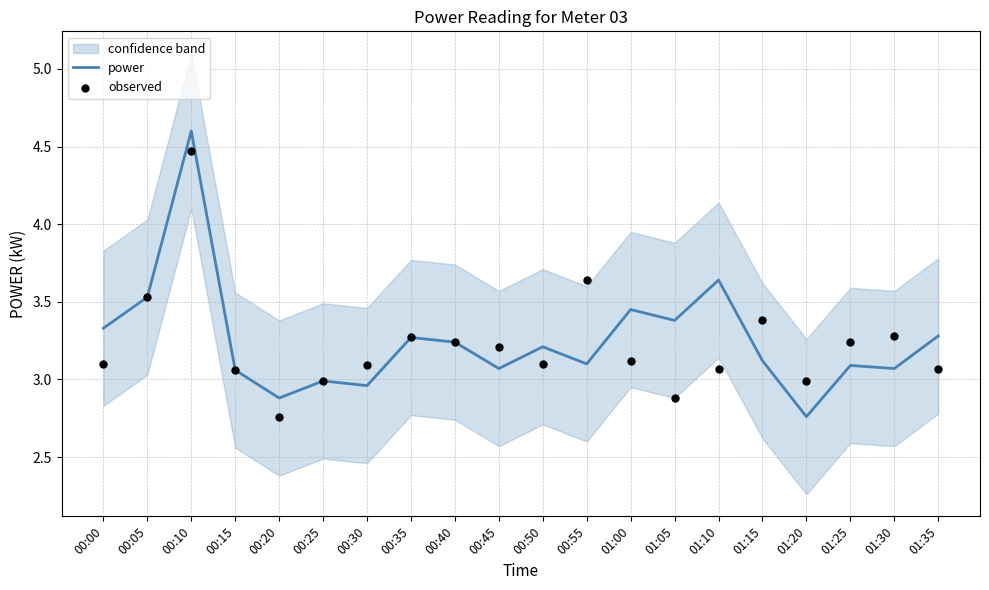

Which series contains the highest Y value?

power